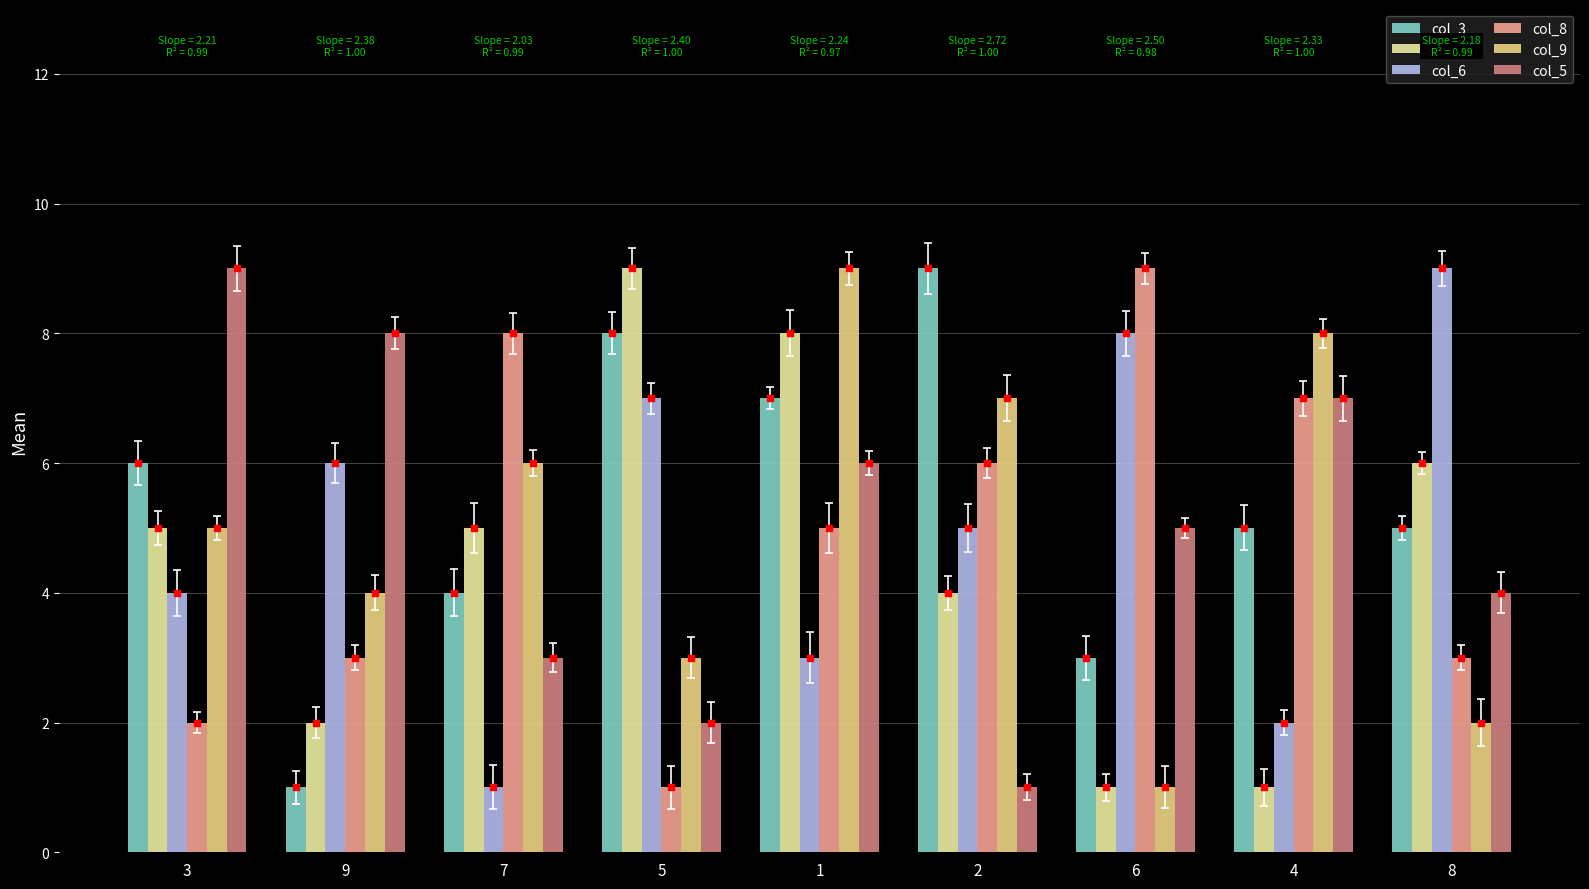

Which series contains the highest Y value?

col_3